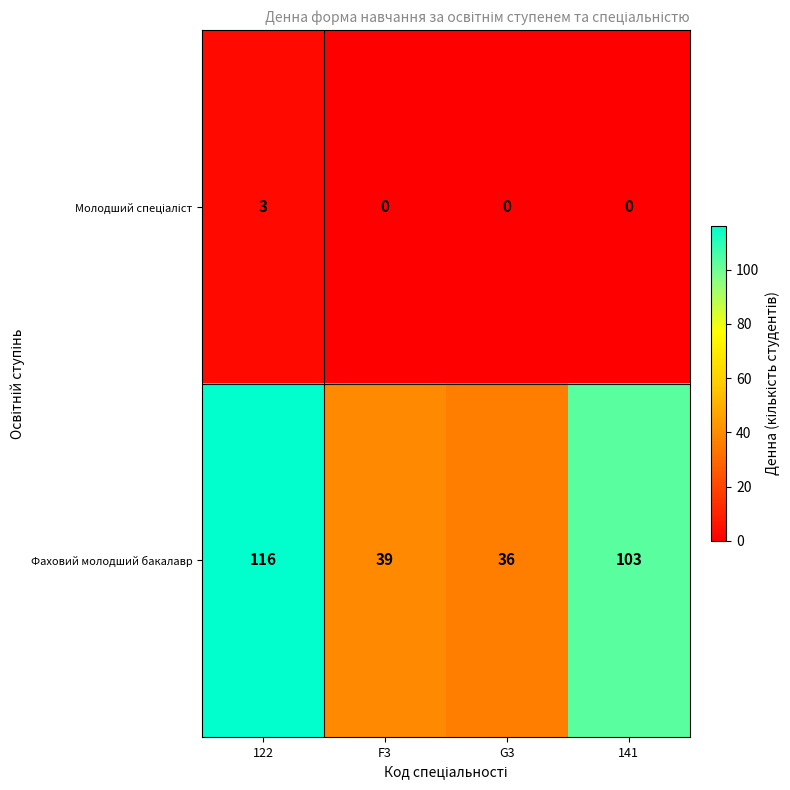

What is the difference between the maximum and minimum values in the Фаховий молодший бакалавр series?

80